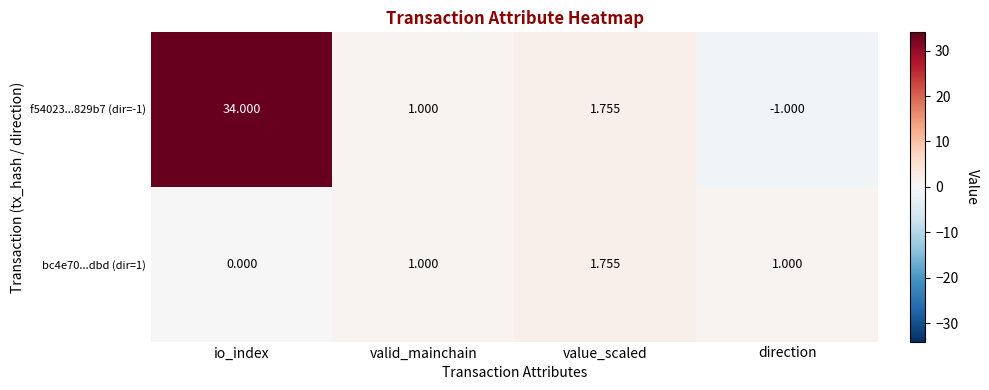

Which series has the largest range (max minus min)?

f54023...829b7 (dir=-1)